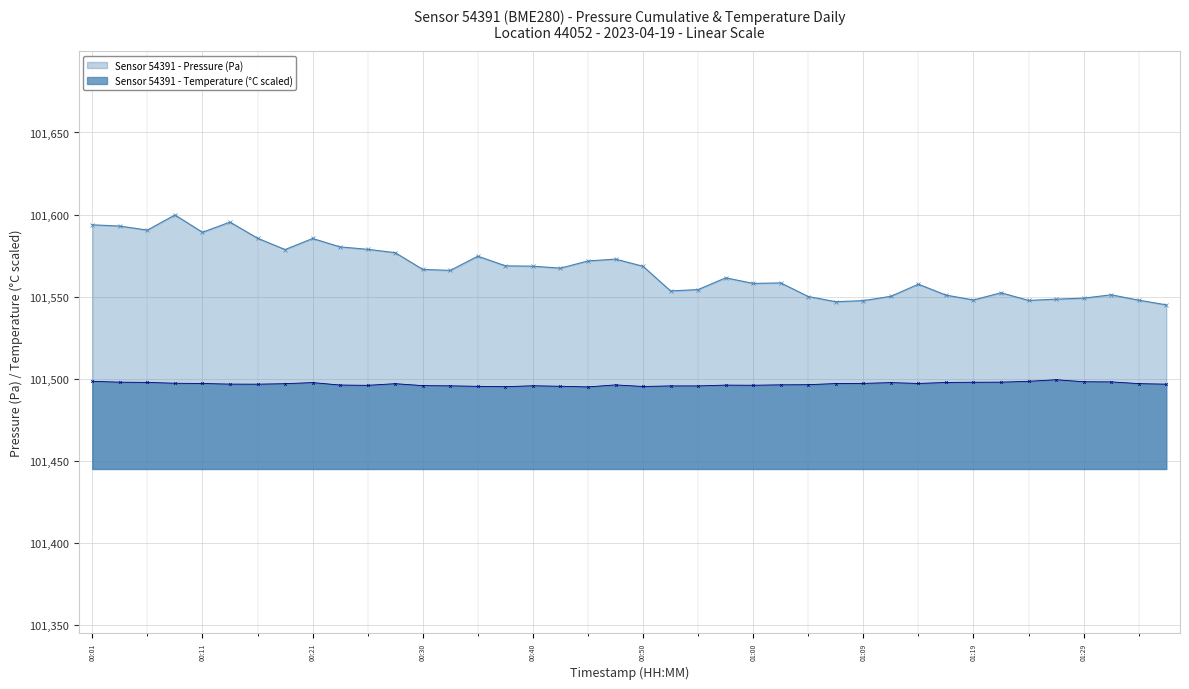

How many categories are shown in the chart?

40